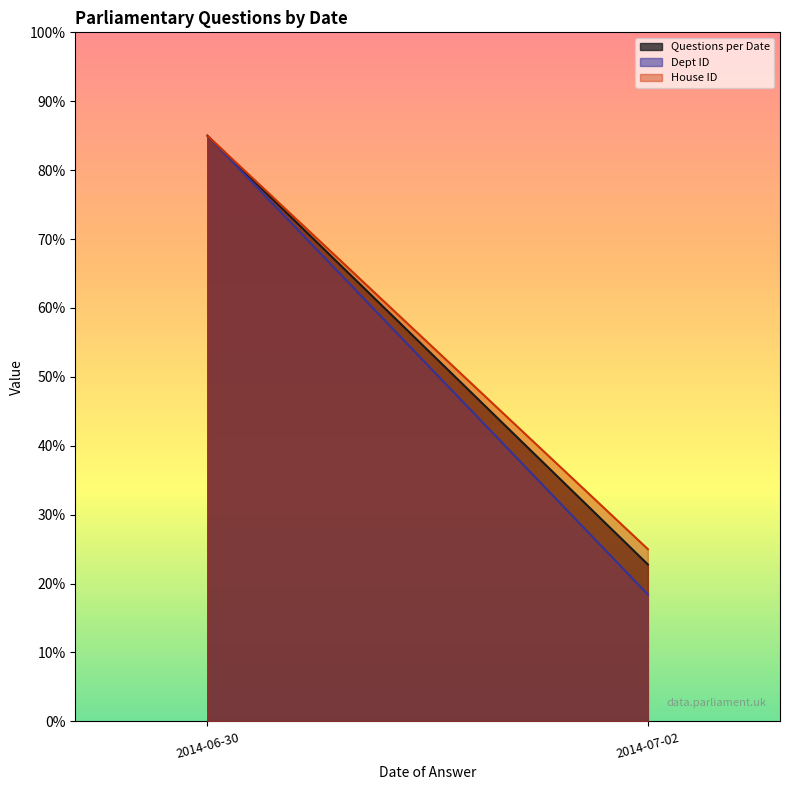

Which series changed the most between 2014-06-30 and 2014-06-30?

Dept ID